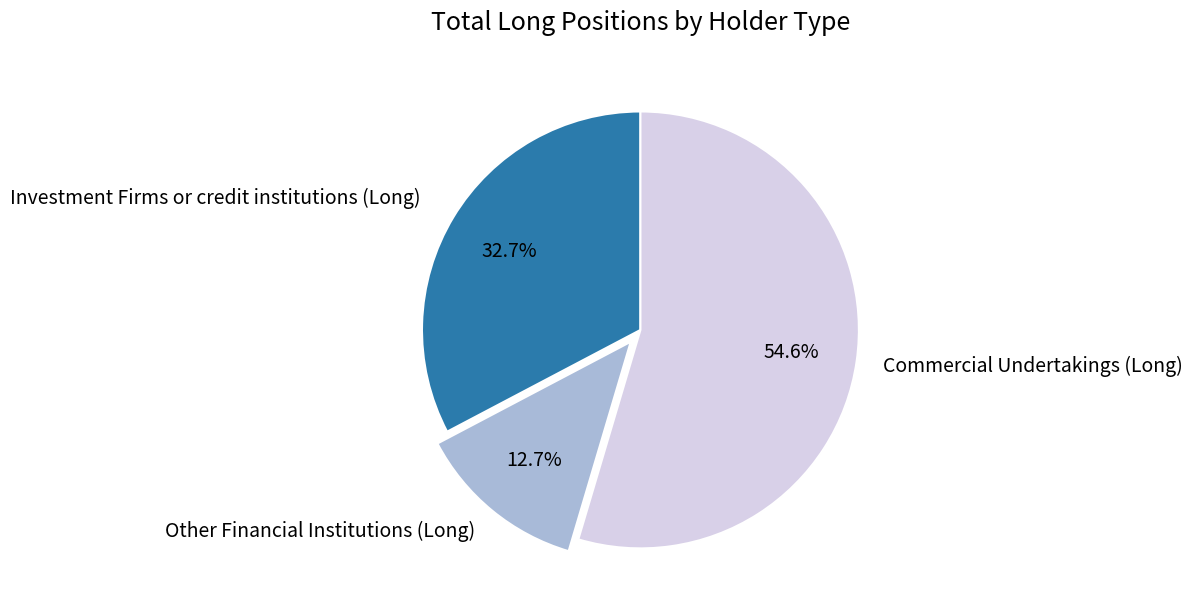

Does Other Financial Institutions (Long) account for over 50% of the chart?

No